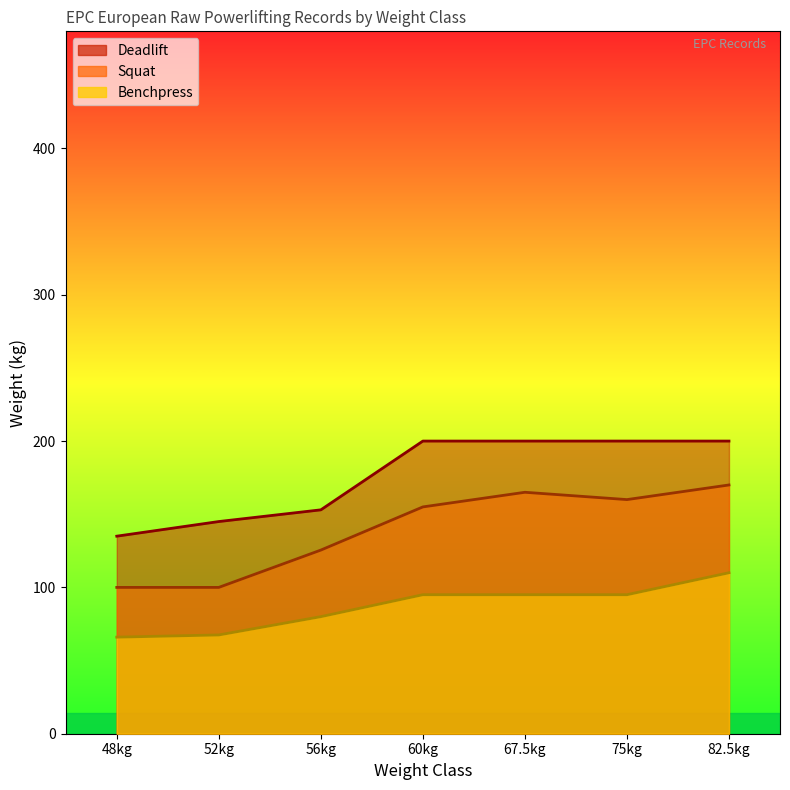

True or false: Benchpress has a value of 124.5 at 60kg.

False